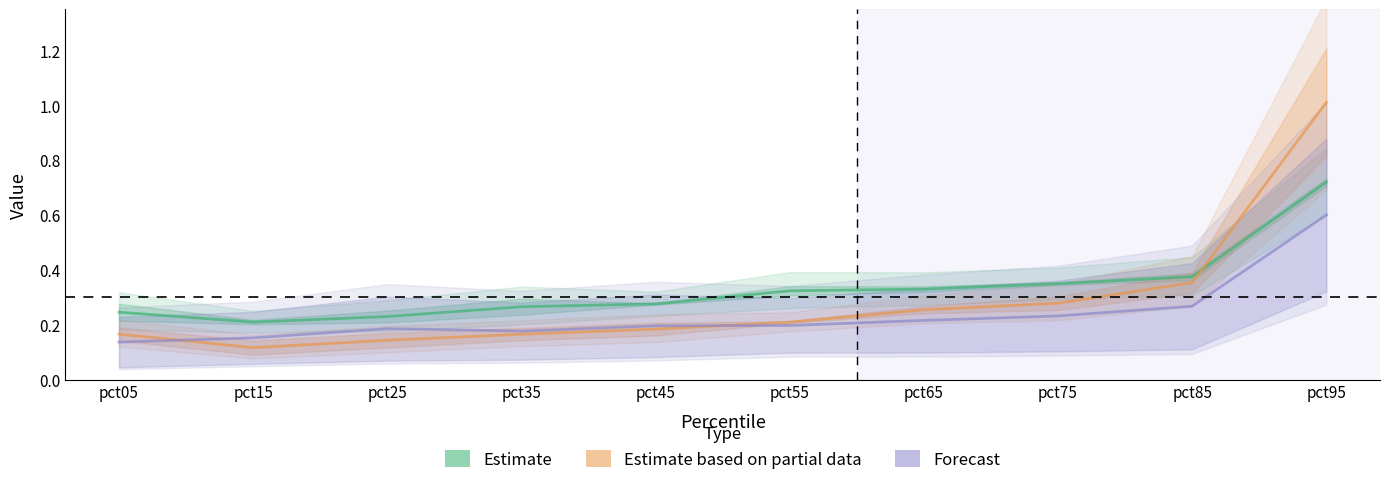

At how many categories does at least one series exceed 1?

1